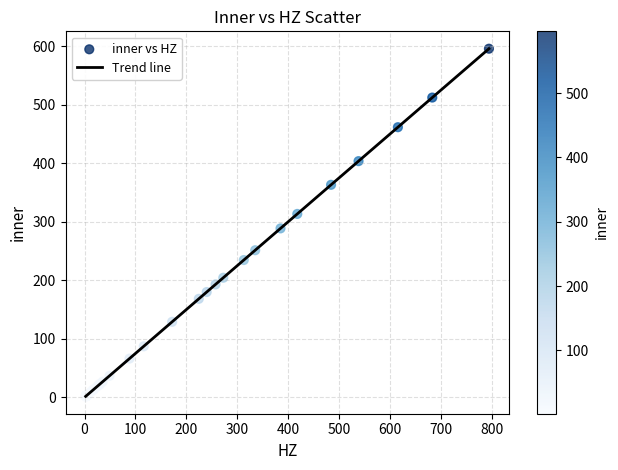

What is the difference between the maximum and minimum values?

594.2